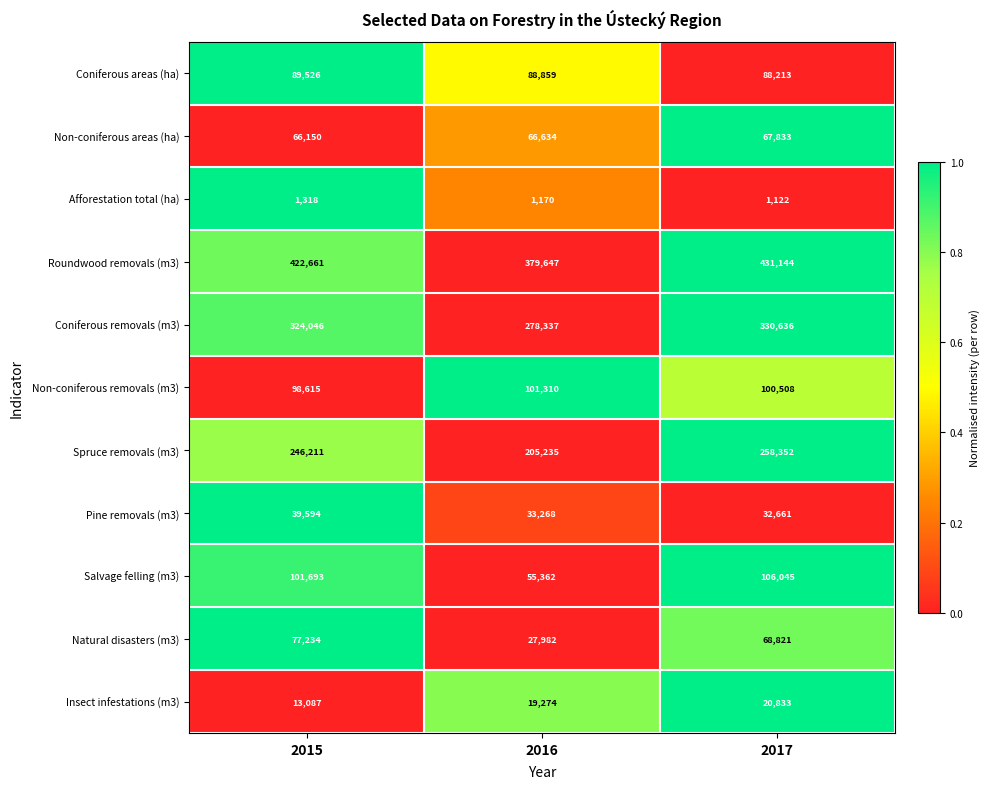

At which label is Coniferous areas (ha) closest to 88869?

2016